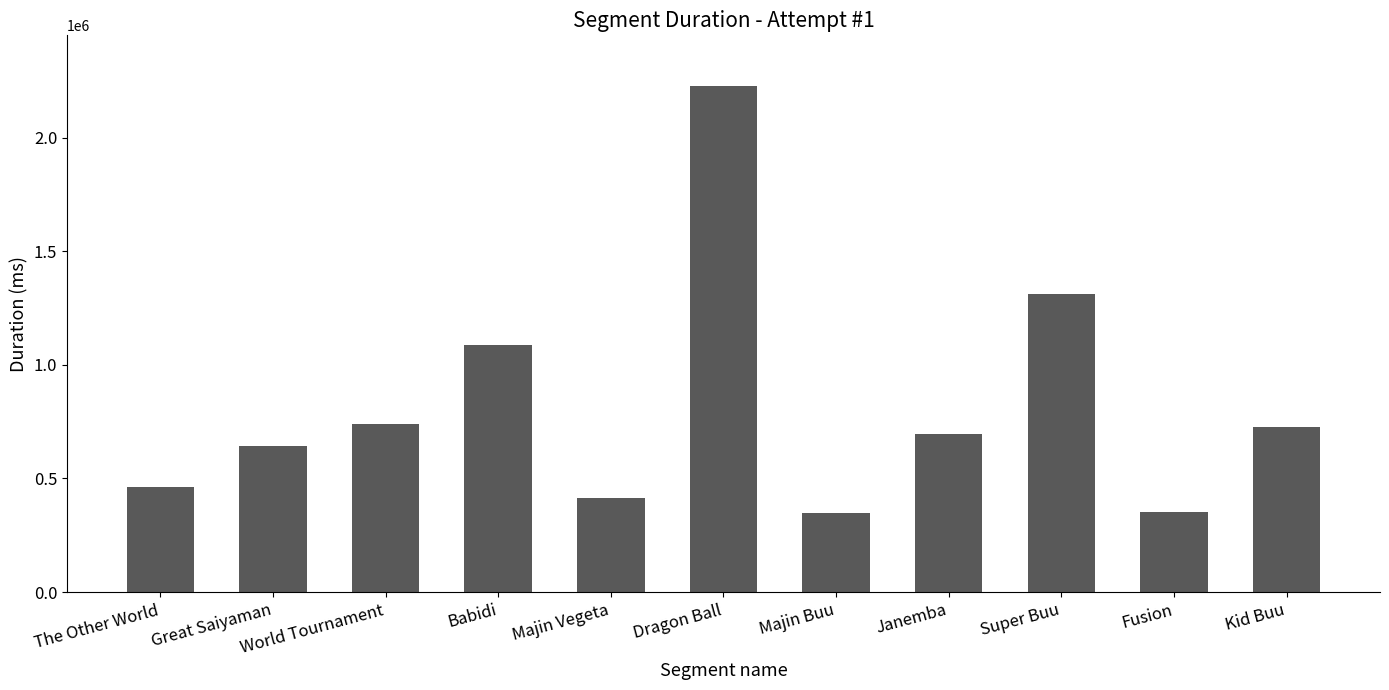

What is the minimum value shown in the chart?

347000